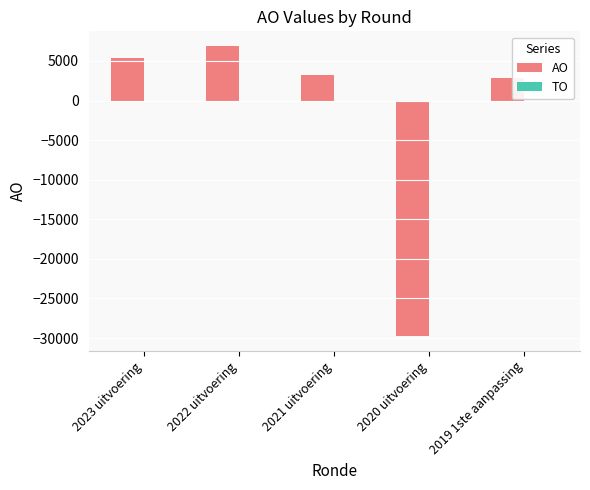

What is the label of the 5th bar from the right?

2023 uitvoering